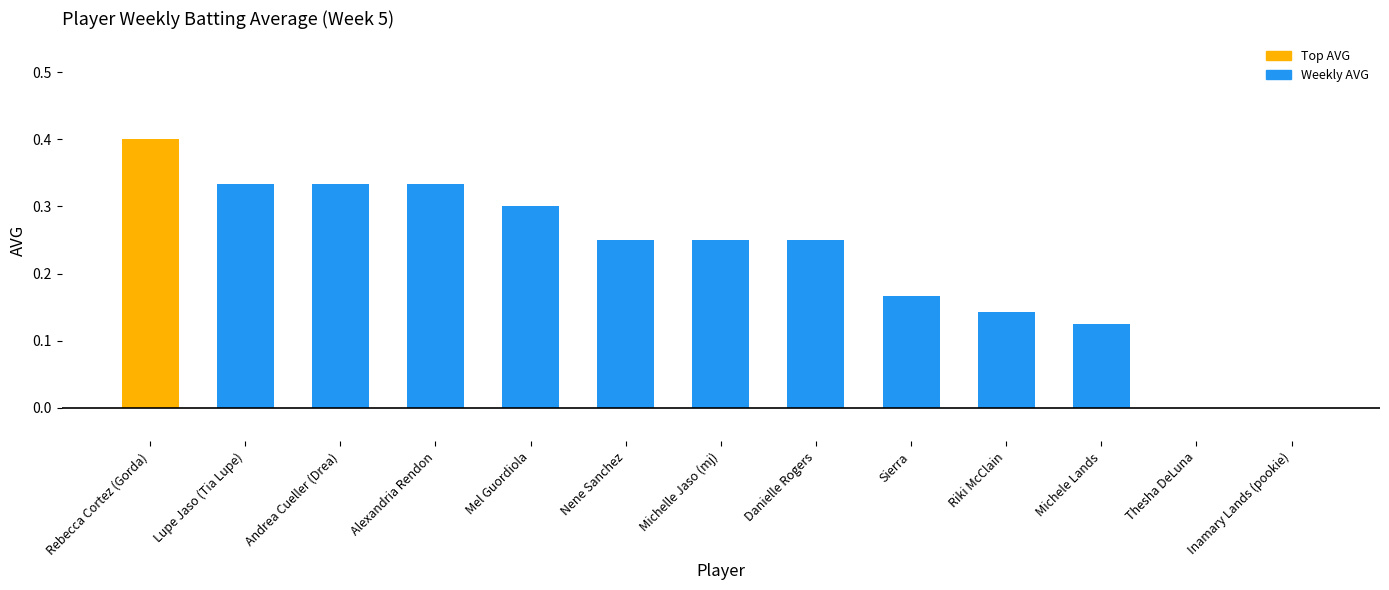

The value at Mel Guordiola is 0.4. True or false?

False